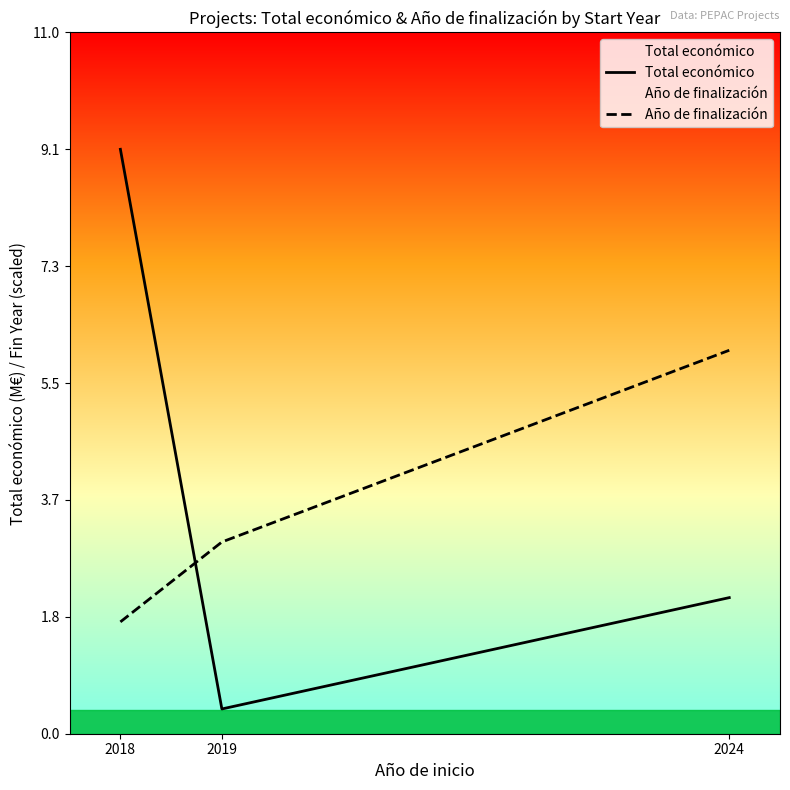

What are all the series names shown in the legend?

Total económico, Año de finalización